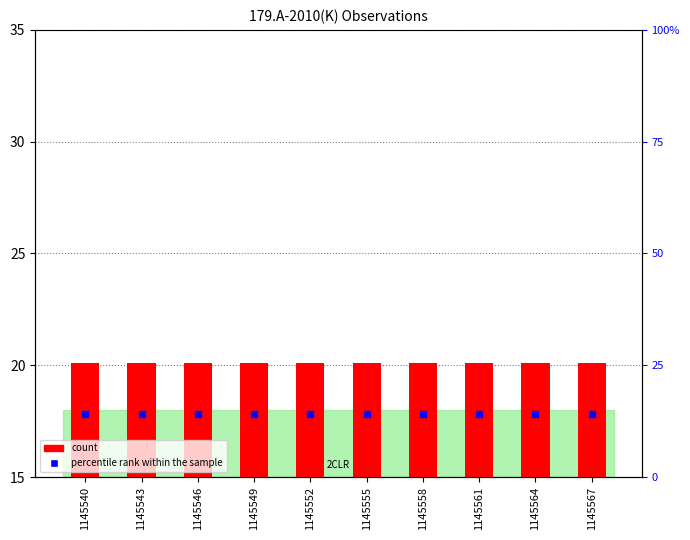

Which series has the widest spread of Y values?

count